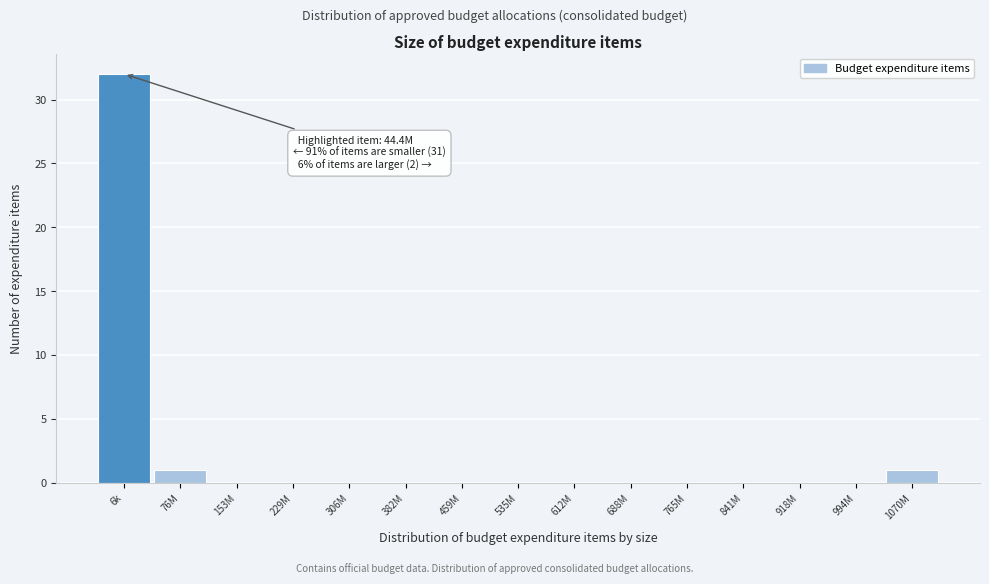

Reading left to right, what are all the values shown in this chart?

6k=32	76M=1	153M=0	229M=0	306M=0	382M=0	459M=0	535M=0	612M=0	688M=0	765M=0	841M=0	918M=0	994M=0	1070M=1